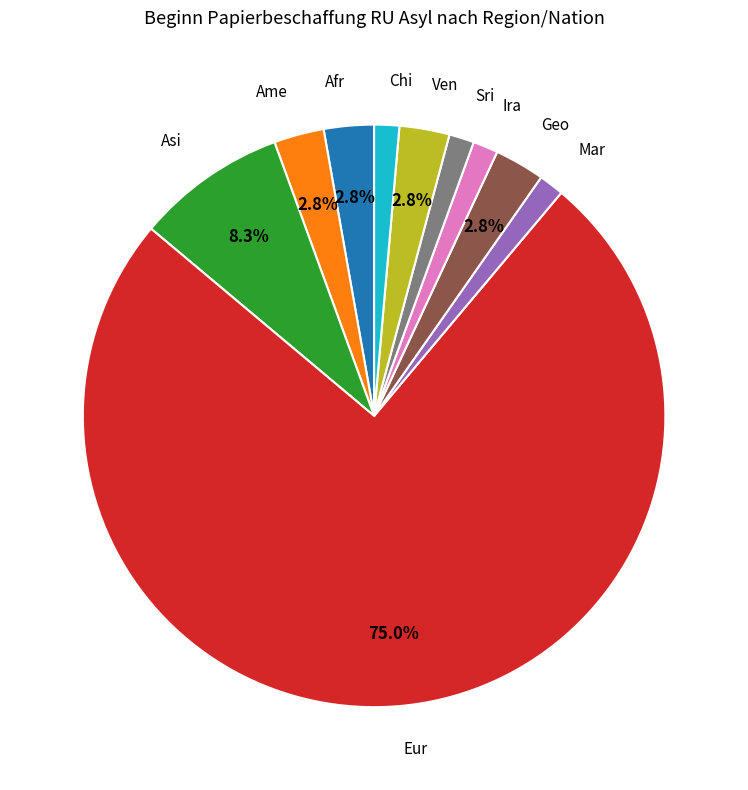

Is there a majority slice in this chart?

Yes